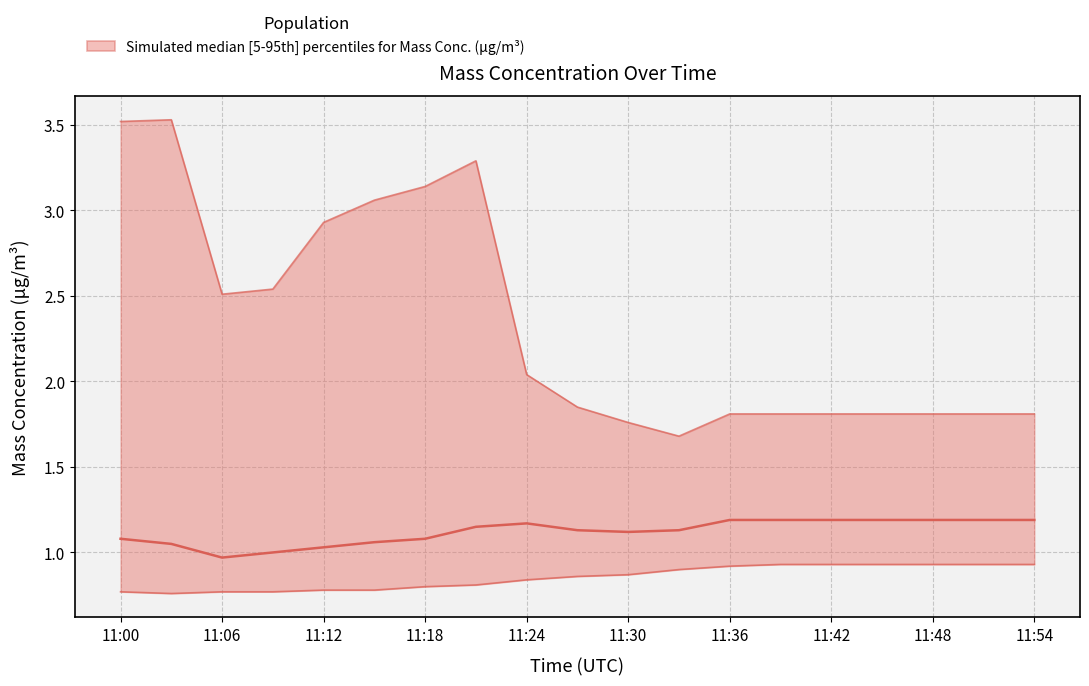

How many lines are shown in the chart?

3